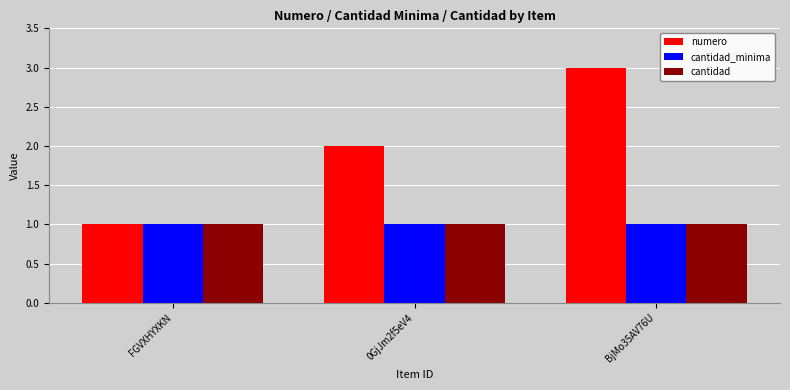

At which category is the sum across all series the highest?

BjMo35AV76U